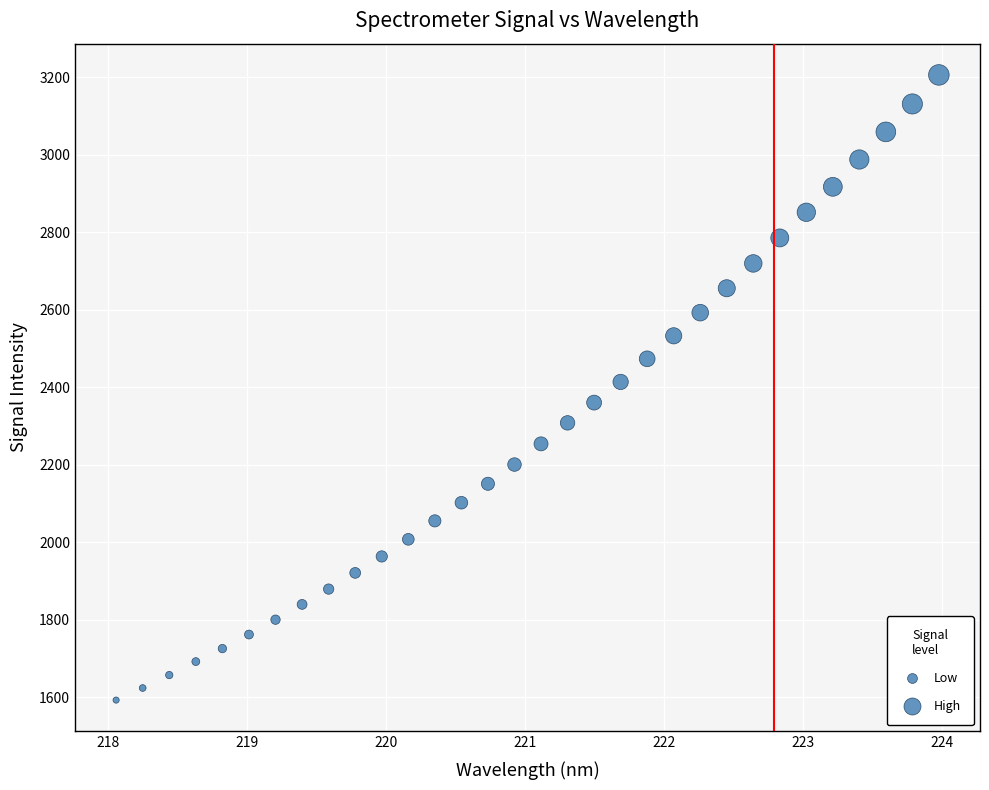

What is the range of Y values (max minus min)?

1613.2